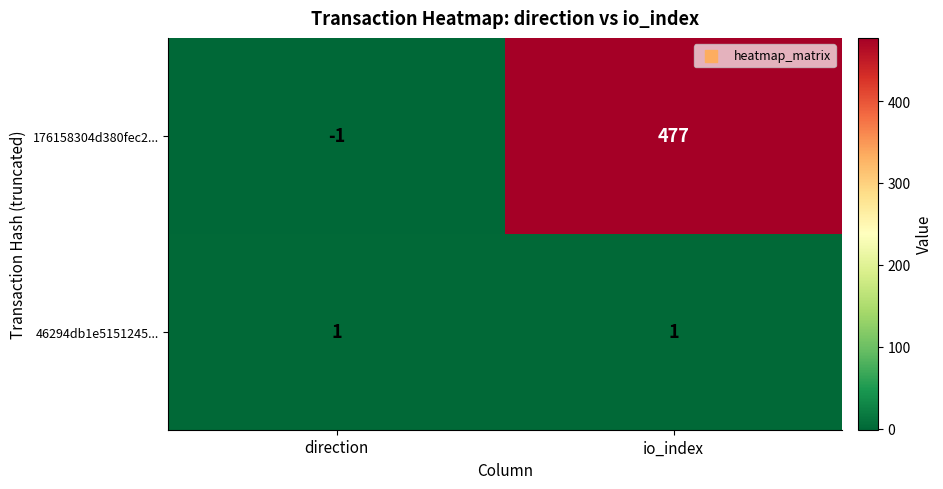

True or false: 46294db1e5151245... has a value of 1 at direction.

True